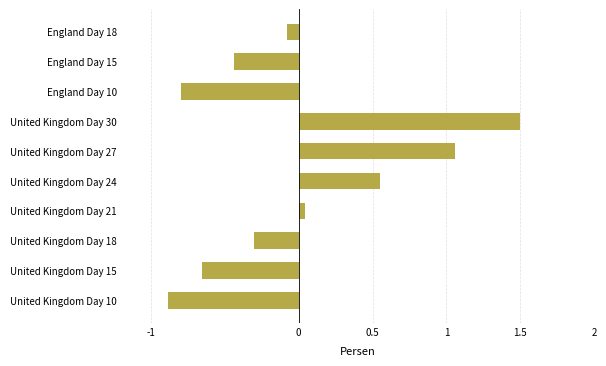

What is the smallest value displayed?

-0.9